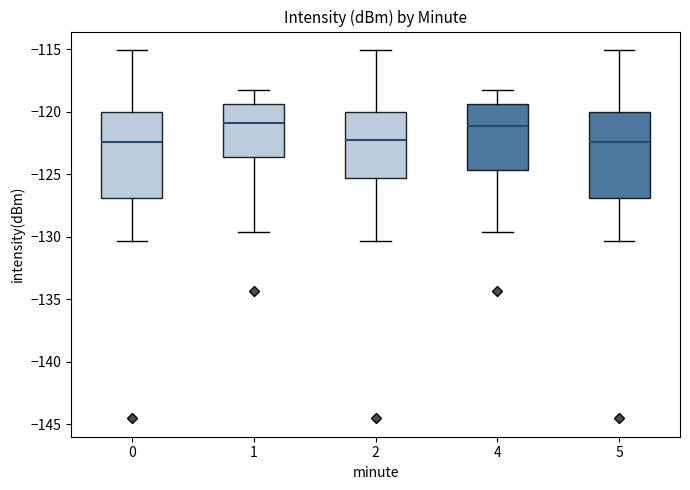

Reading left to right, read every box against the y-axis: the position of its median line, the range the box covers, and the ends of its whiskers. The values are not printed on the chart, so give them approximately, as read against the axis.

0: median -122.5, box -127.0 to -120.0, whiskers -130.5 to -115.0
1: median -121.0, box -123.5 to -119.5, whiskers -129.5 to -118.0
2: median -122.5, box -125.5 to -120.0, whiskers -130.5 to -115.0
4: median -121.0, box -124.5 to -119.5, whiskers -129.5 to -118.0
5: median -122.5, box -127.0 to -120.0, whiskers -130.5 to -115.0